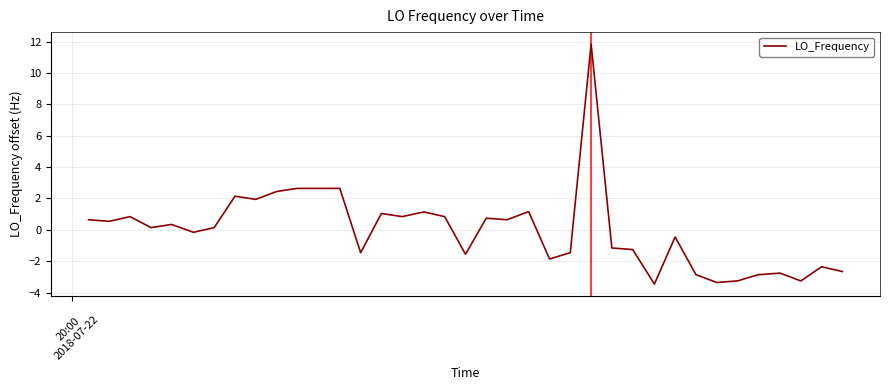

What is the difference between the maximum and minimum values?

15.3